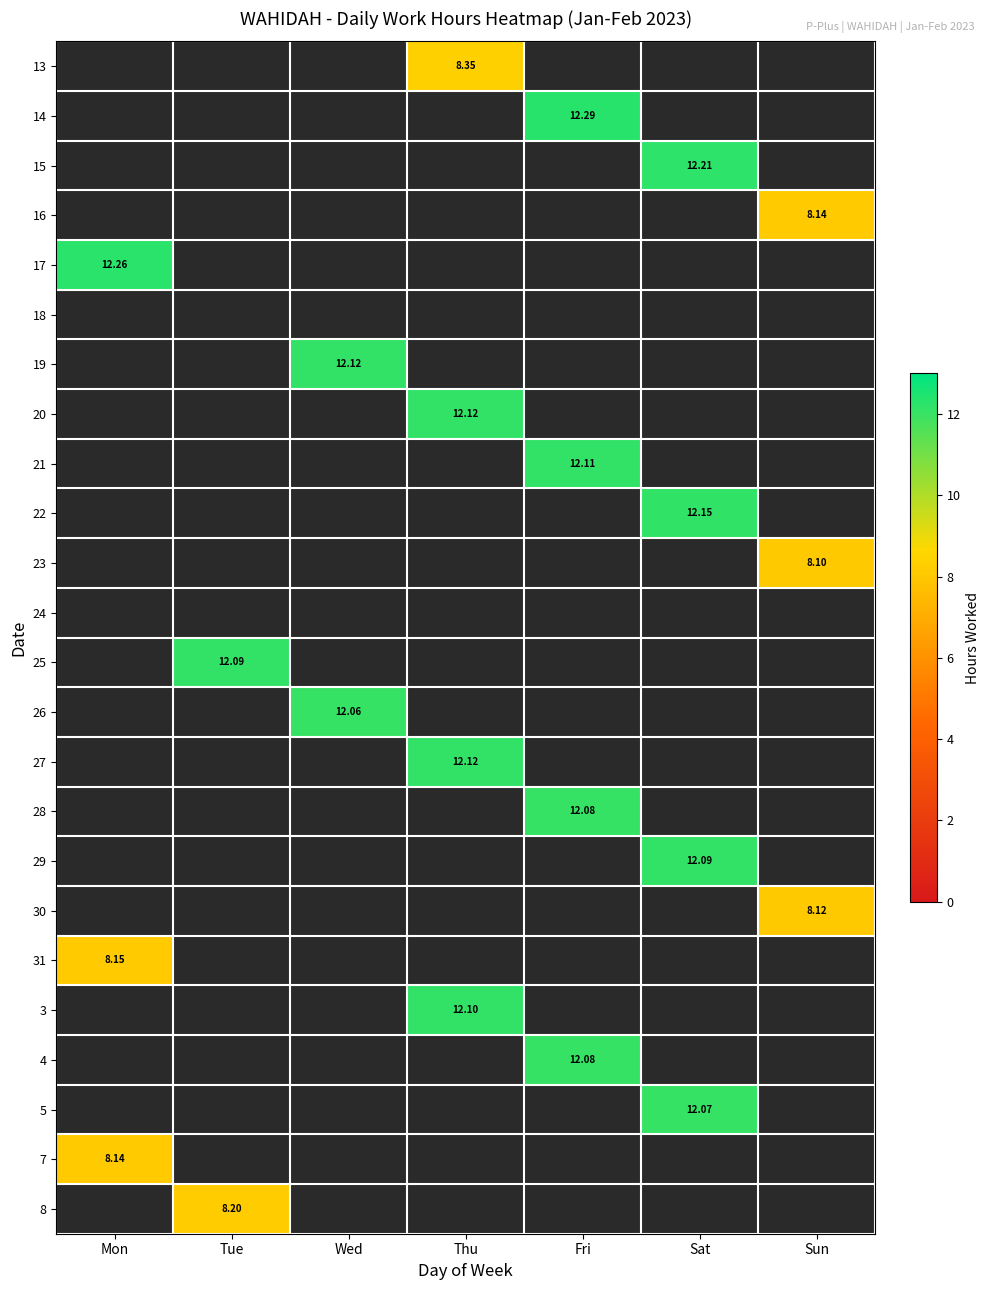

How many positive values does the 27 series have?

1